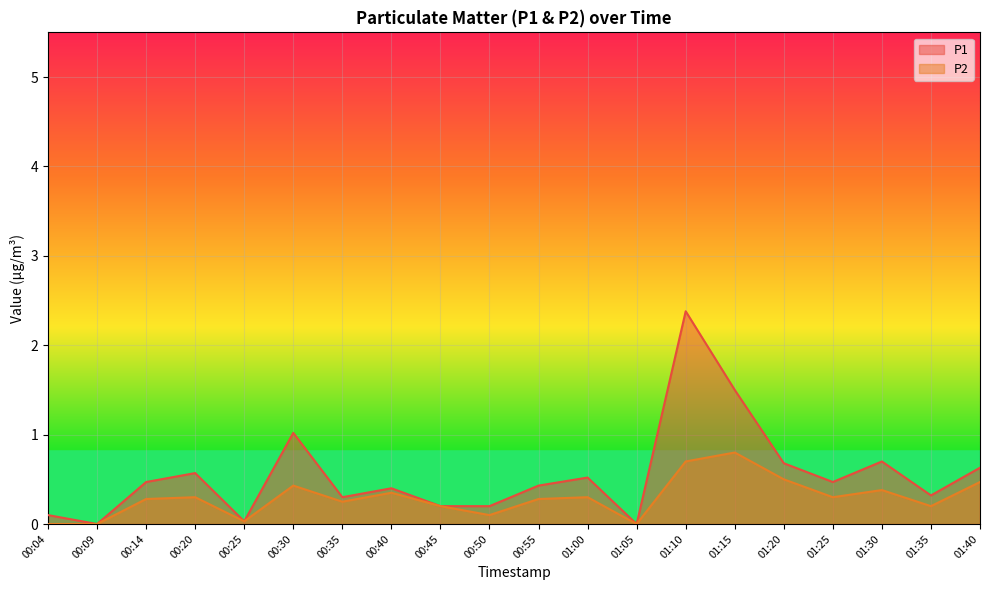

What is the approximate value of P2 at 00:55?

0.3